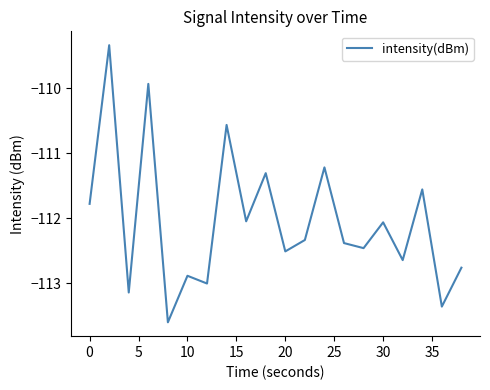

What is the difference between the maximum and minimum values?

4.3